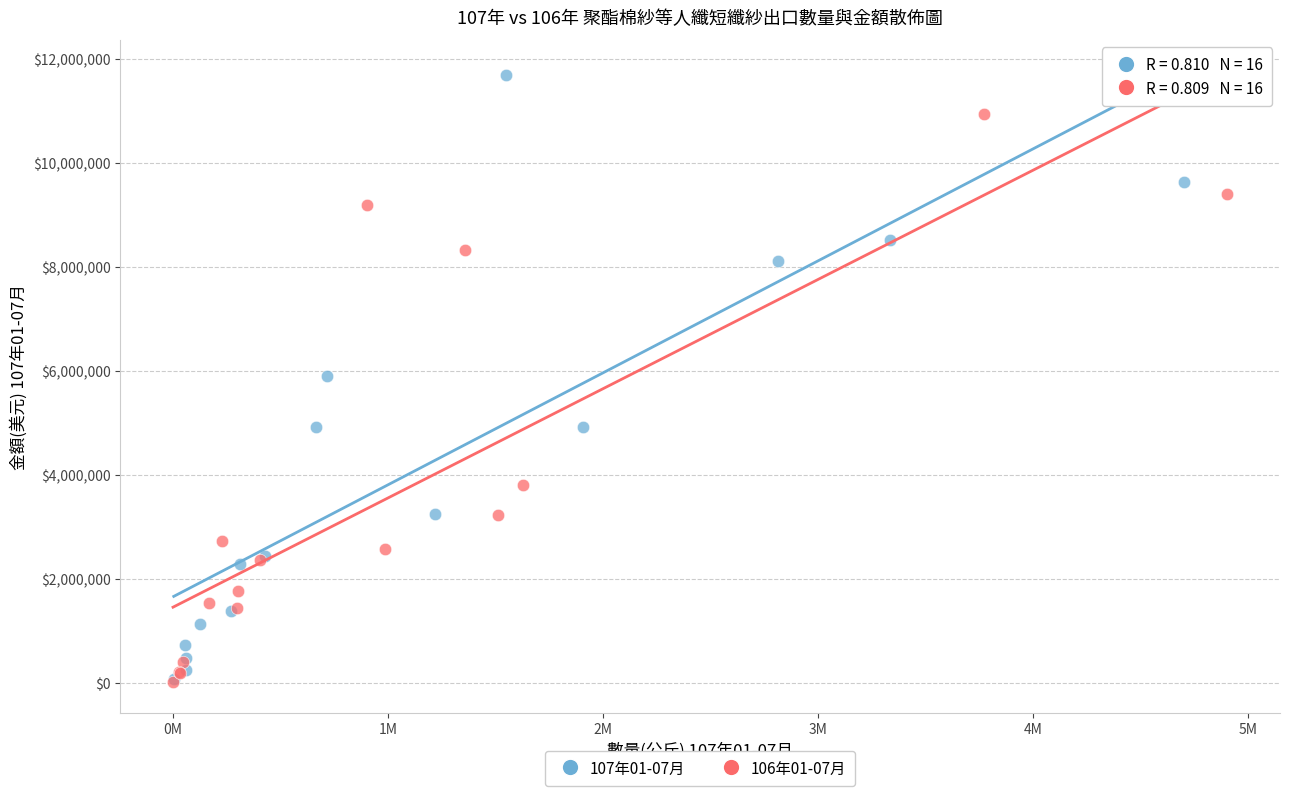

Which series contains the highest Y value?

107年01-07月